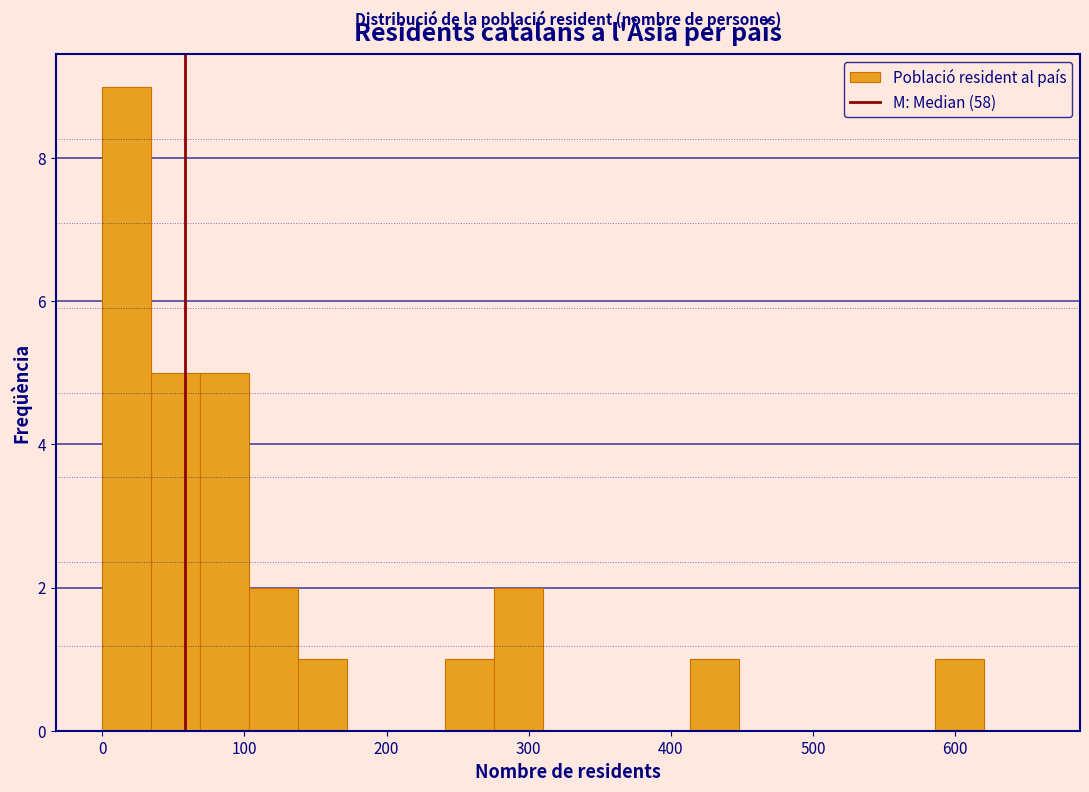

Around what value on the x-axis is the tallest bar? Give the approximate position of its centre, as read against the axis.

20